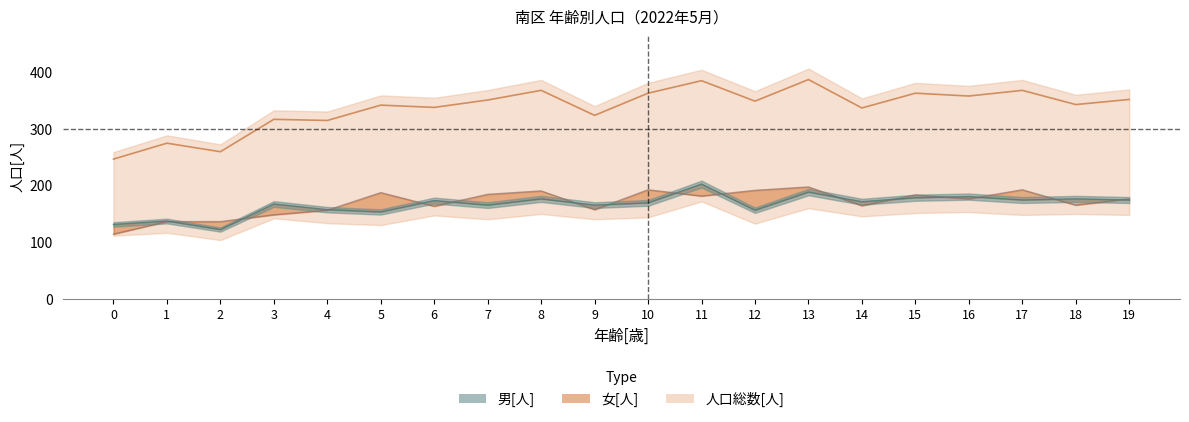

What is the difference between the maximum and minimum values in the 男[人] series?

80